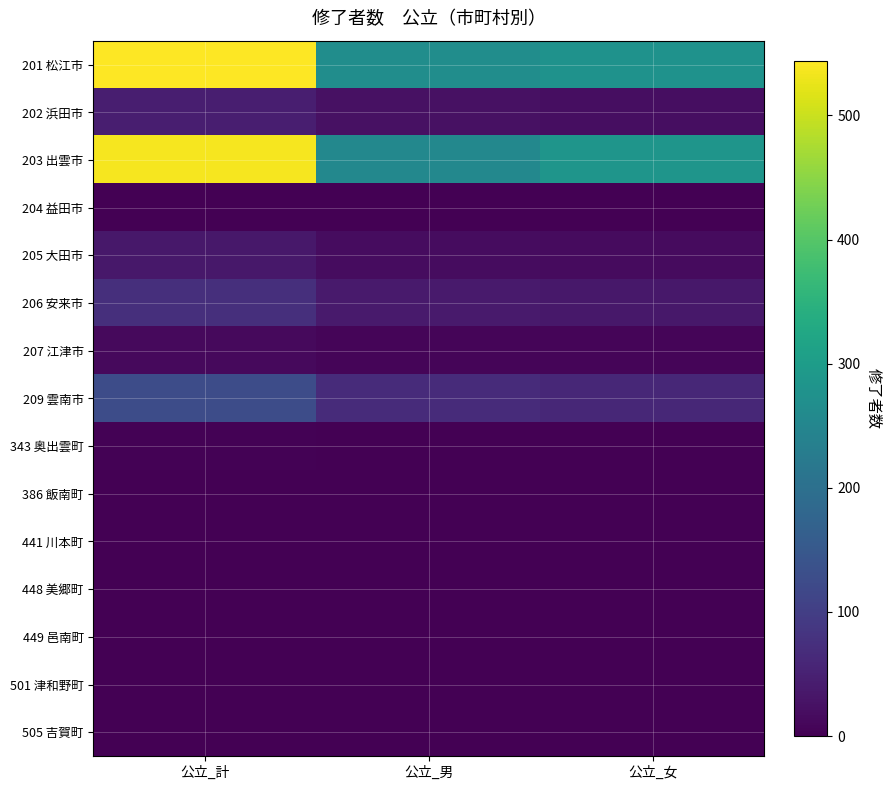

At which category is the sum across all series the highest?

公立_計